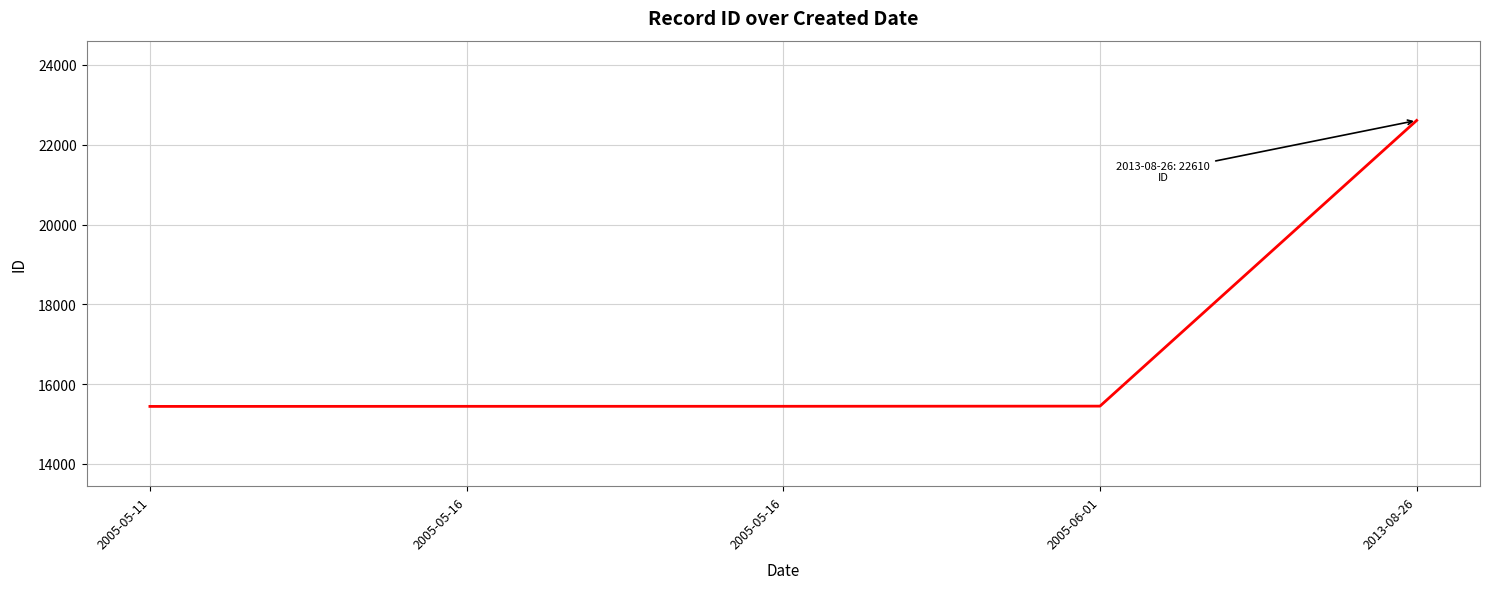

What is the label of the 5th point from the left?

2013-08-26